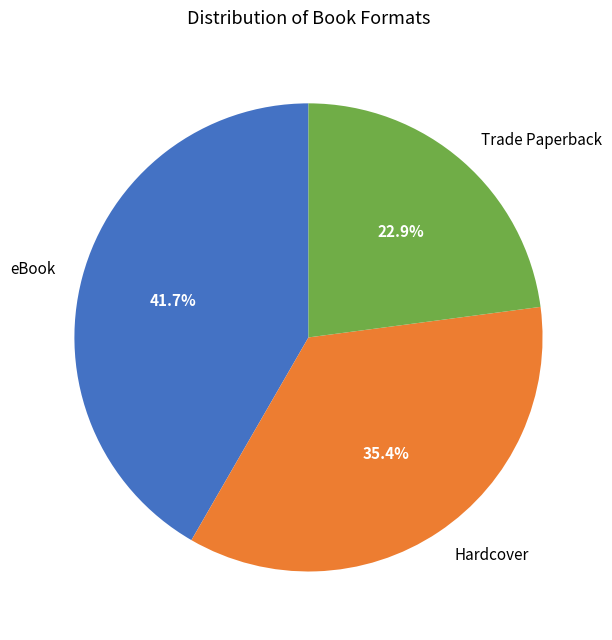

Which has a higher value, Hardcover or Trade Paperback?

Hardcover